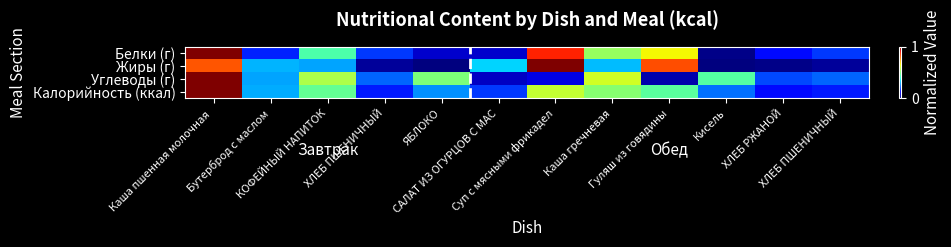

What is the total value across all series at ЯБЛОКО?

0.8